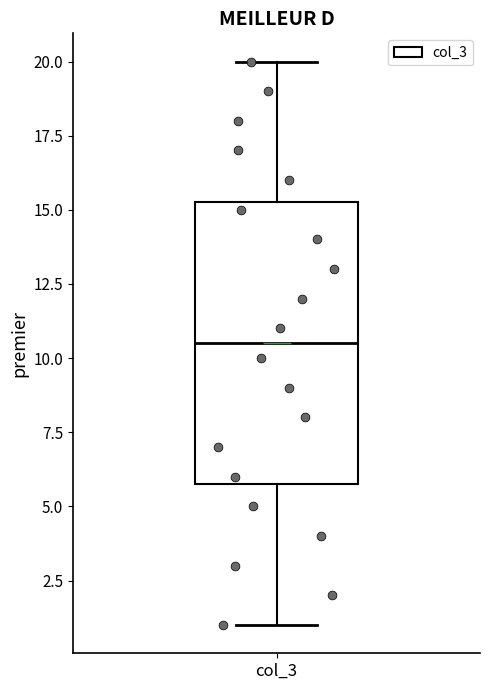

Transcribe this box plot: give where the median line is, the range the box spans, and where the two whiskers end, as read against the y-axis. The values are not printed on the chart, so give them approximately, as read against the axis.

median 10.5, box 6.0 to 15.5, whiskers 1.0 to 20.0